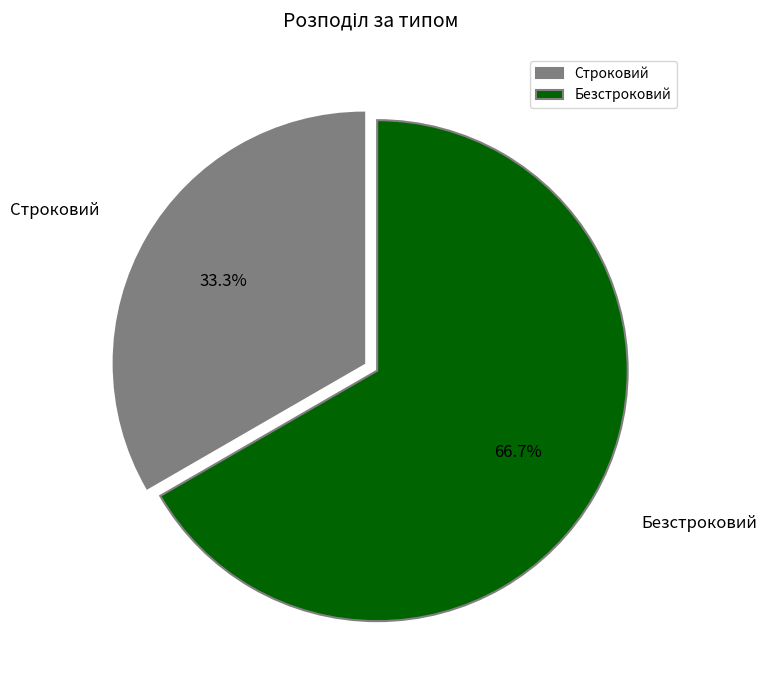

Count the number of slices in the pie.

2